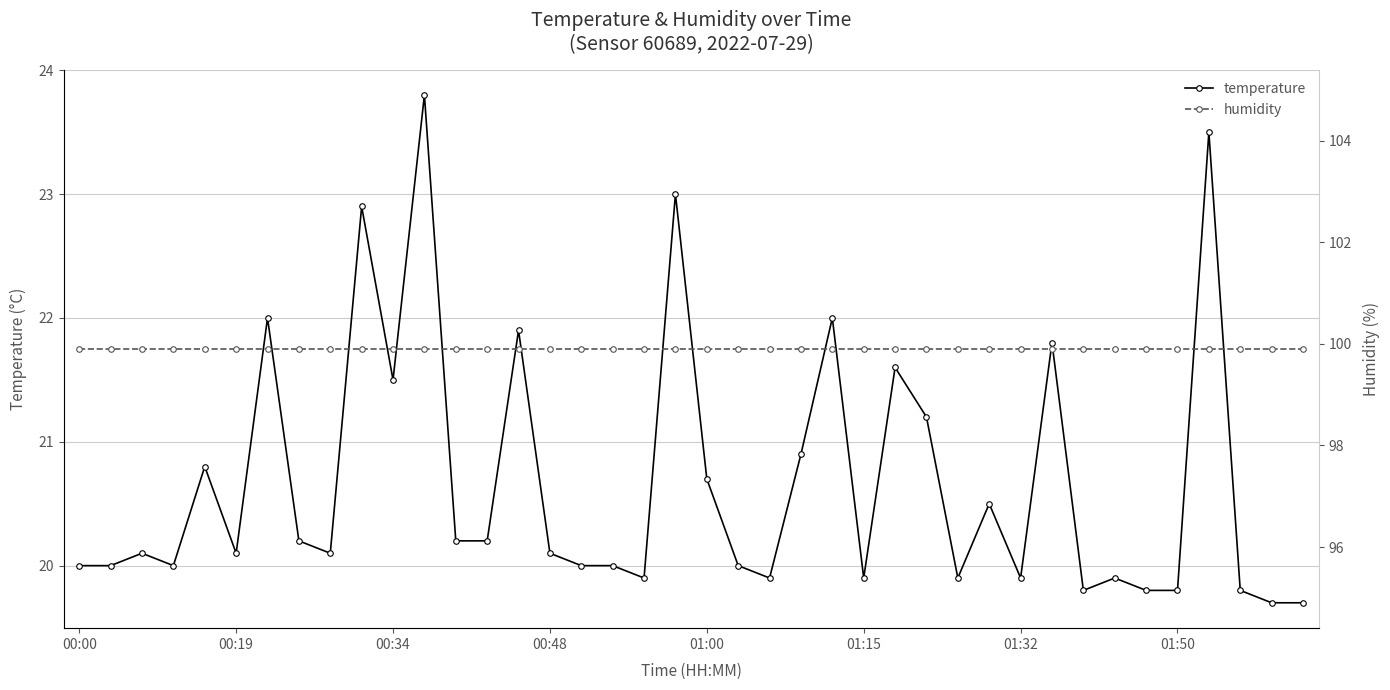

True or false: temperature has a value of 10.4 at 01:00.

False